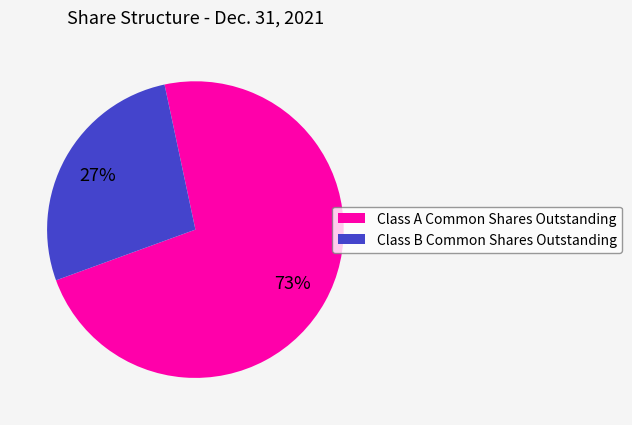

How many segments does this pie chart have?

2